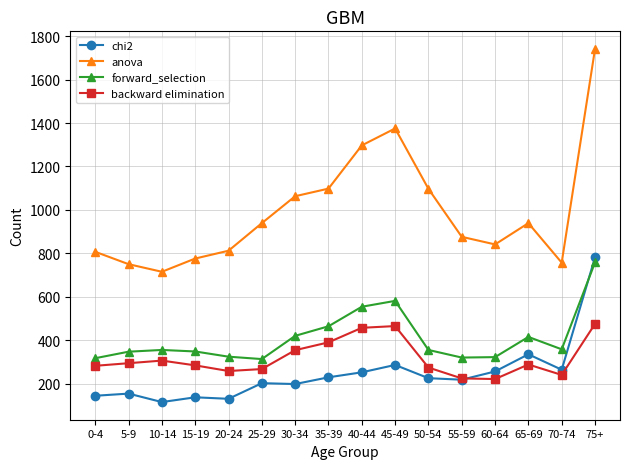

What is the maximum value shown in the chart?

1741